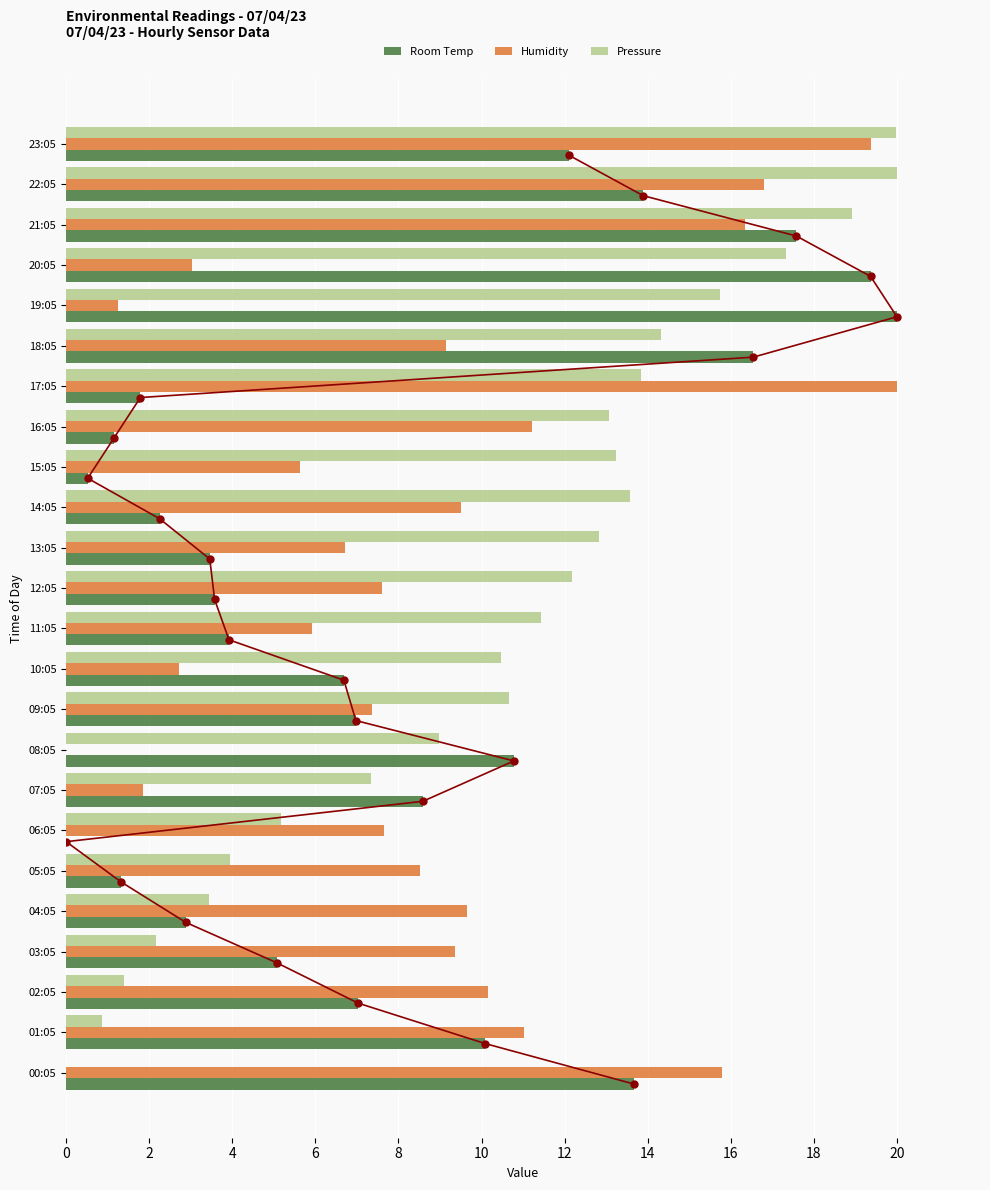

What are all the series names shown in the legend?

Room Temp, Humidity, Pressure